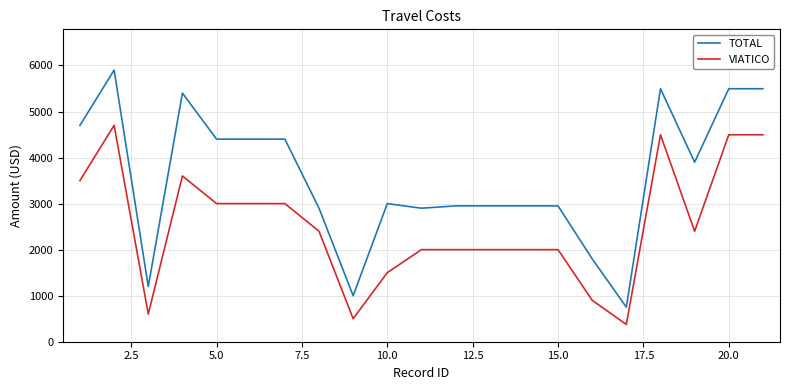

Which series has the largest range (max minus min)?

TOTAL